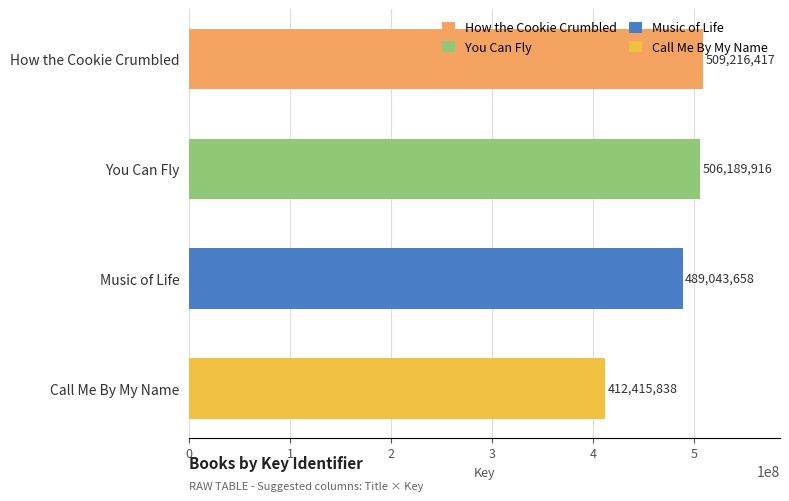

What is the approximate value at Music of Life?

489043658